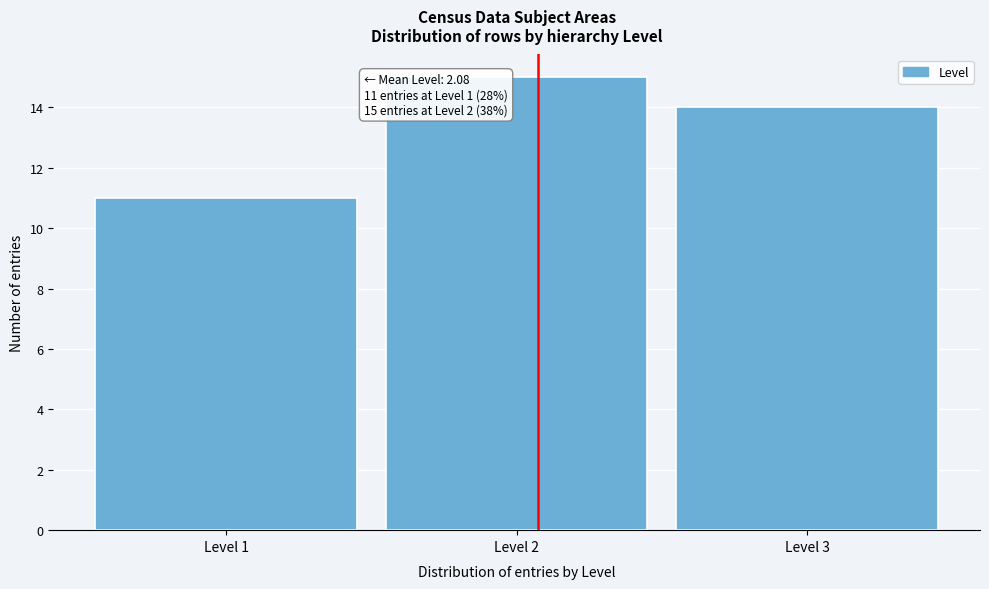

Over which range of the x-axis is the bar tallest?

1.5 to 2.5